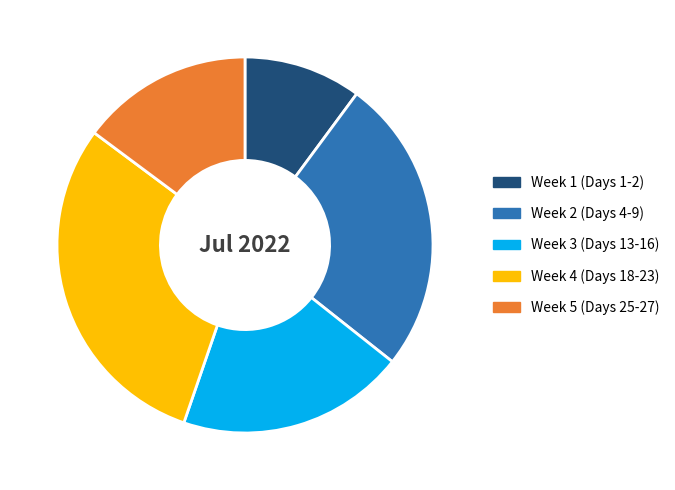

The Week 2 (Days 4-9) slice represents 35% of the pie. True or false?

False